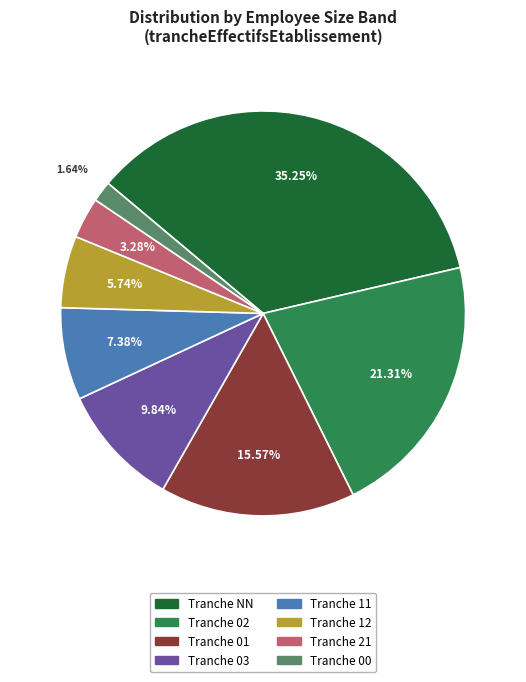

Does any single category account for the majority?

No